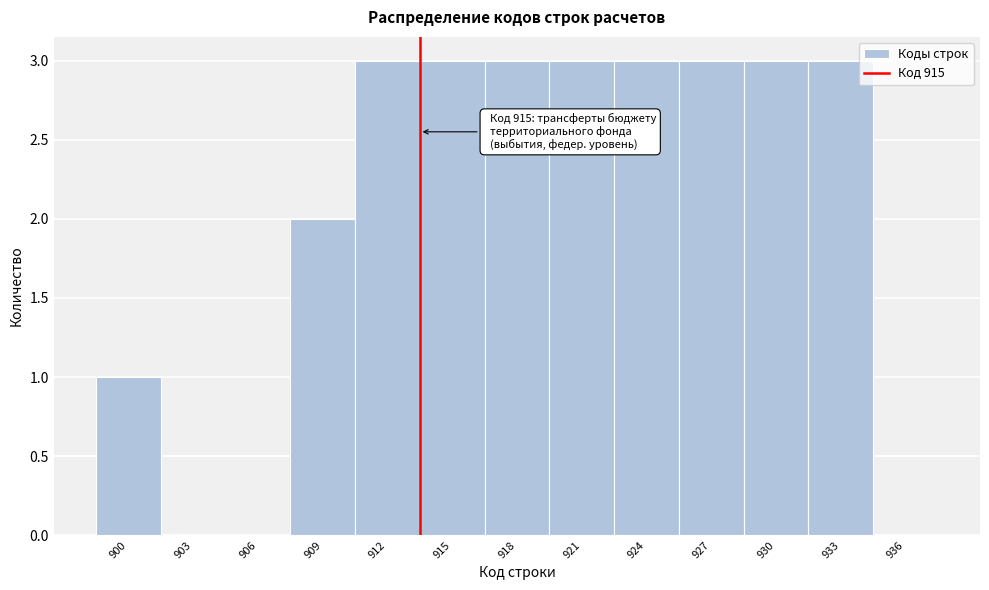

Reading right to left, what are all the values shown in this chart?

936=0	933=3	930=3	927=3	924=3	921=3	918=3	915=3	912=3	909=2	906=0	903=0	900=1